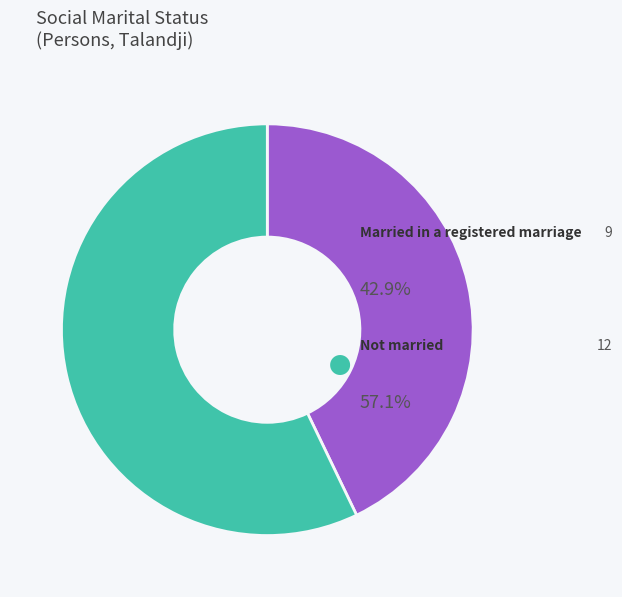

Is there a majority slice in this chart?

Yes